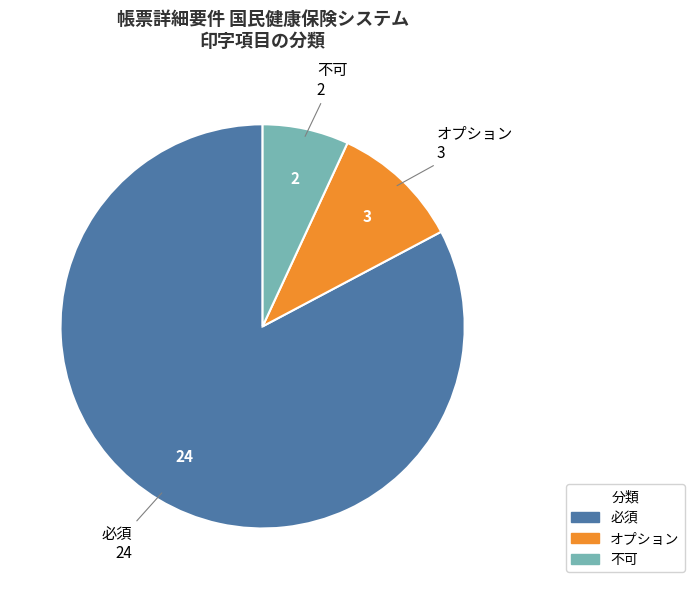

Rank the categories by value from lowest to highest.

不可, オプション, 必須